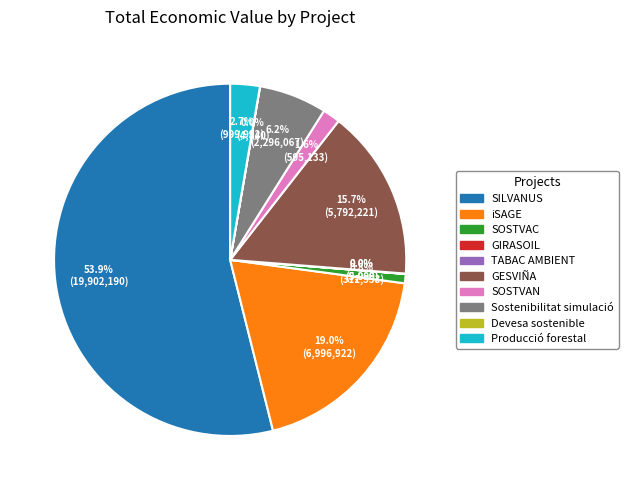

Does any single category account for the majority?

Yes